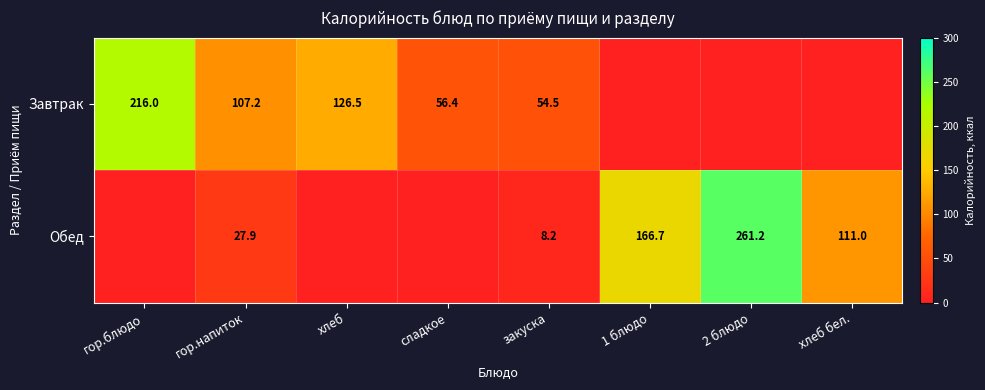

At гор.напиток, list the series in order from largest to smallest.

Завтрак, Обед